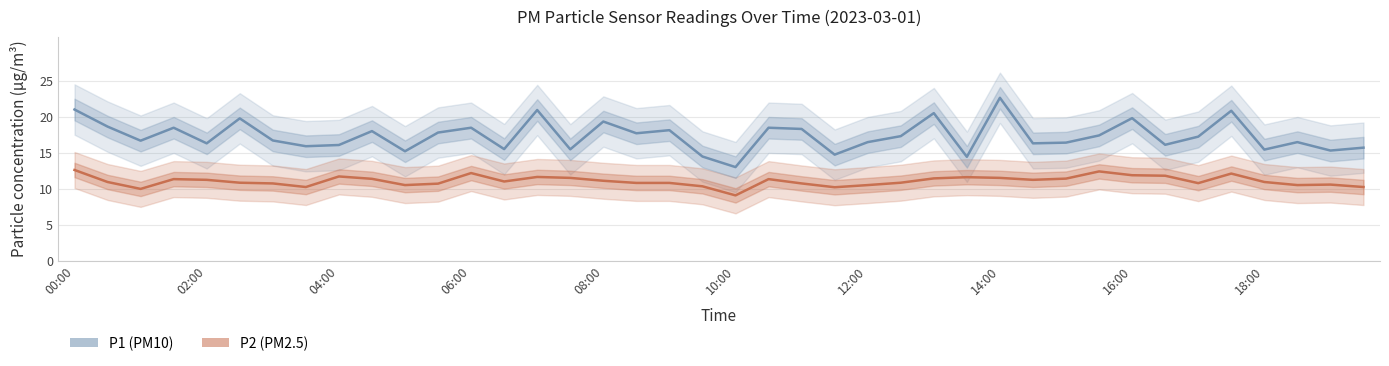

True or false: P2 (PM2.5) and P1 (PM10) cross at least once.

False